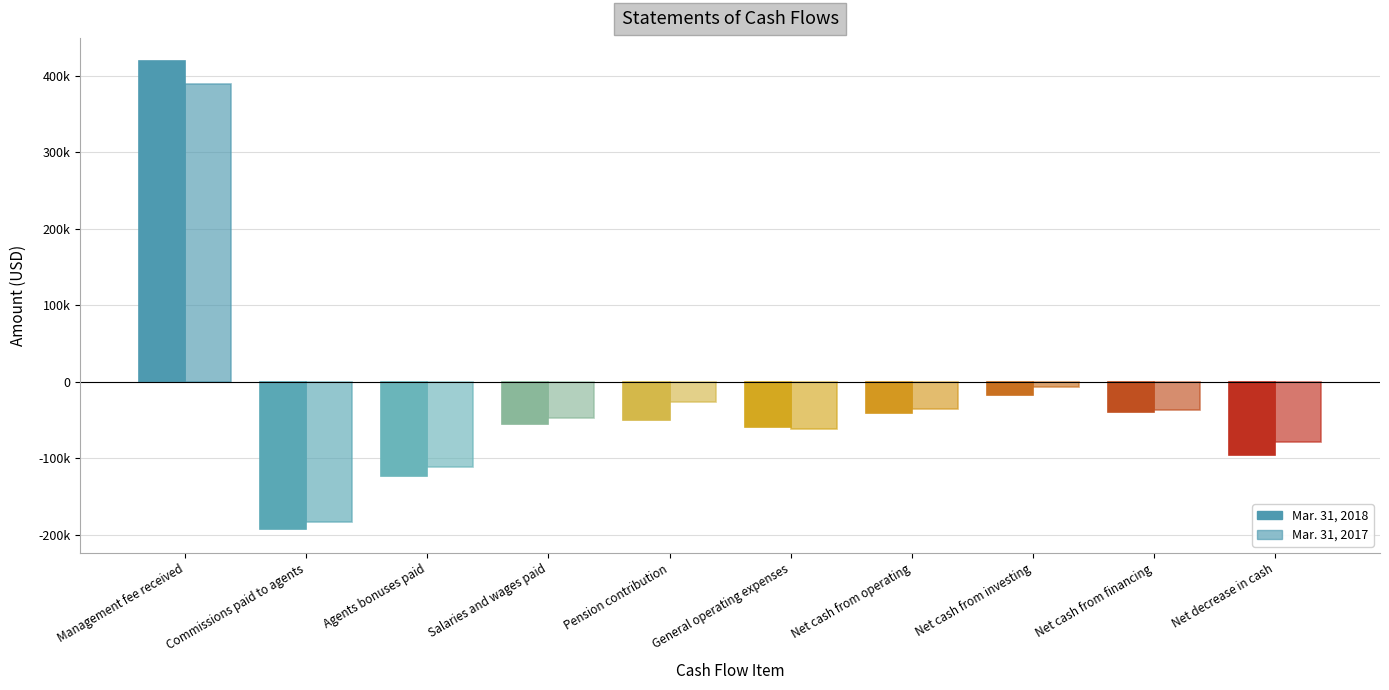

Does the chart contain any negative values?

Yes